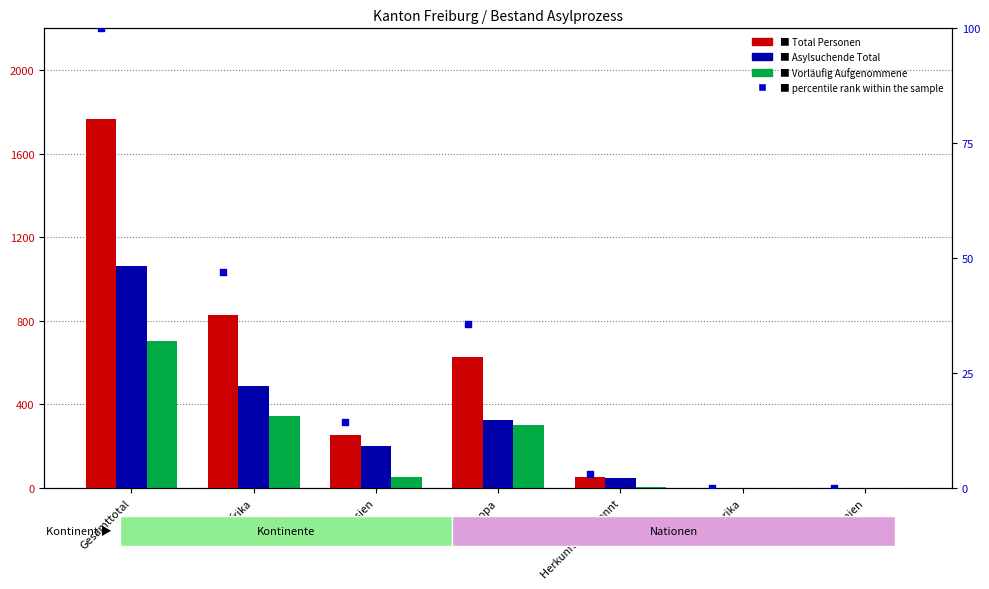

Which series has the largest Y range (max minus min)?

Total Personen